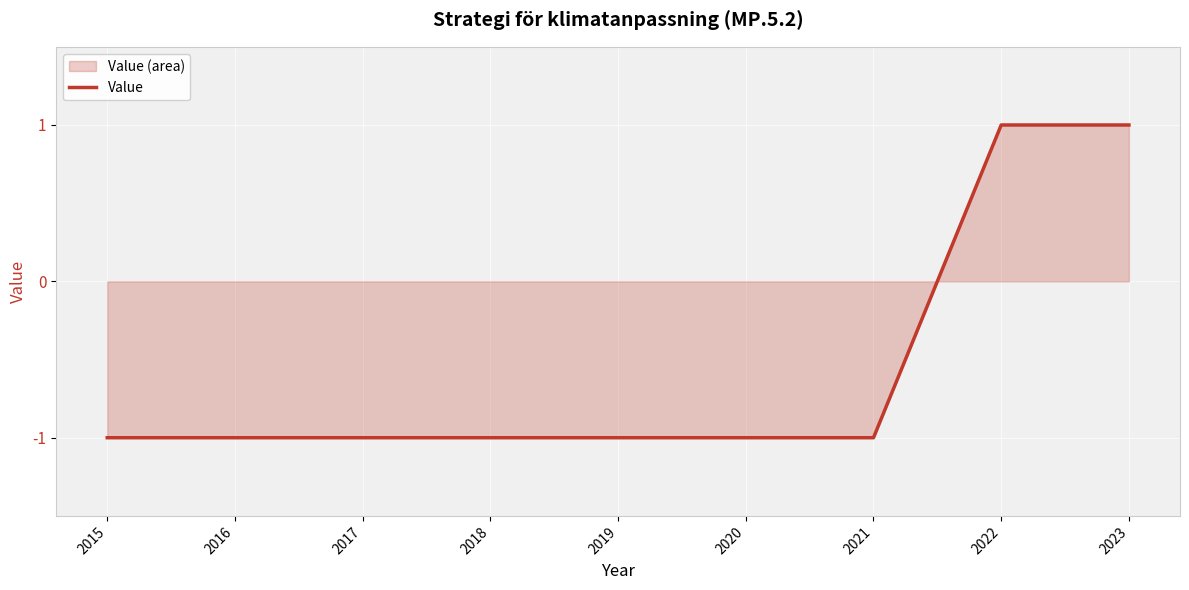

What is the average value?

-1